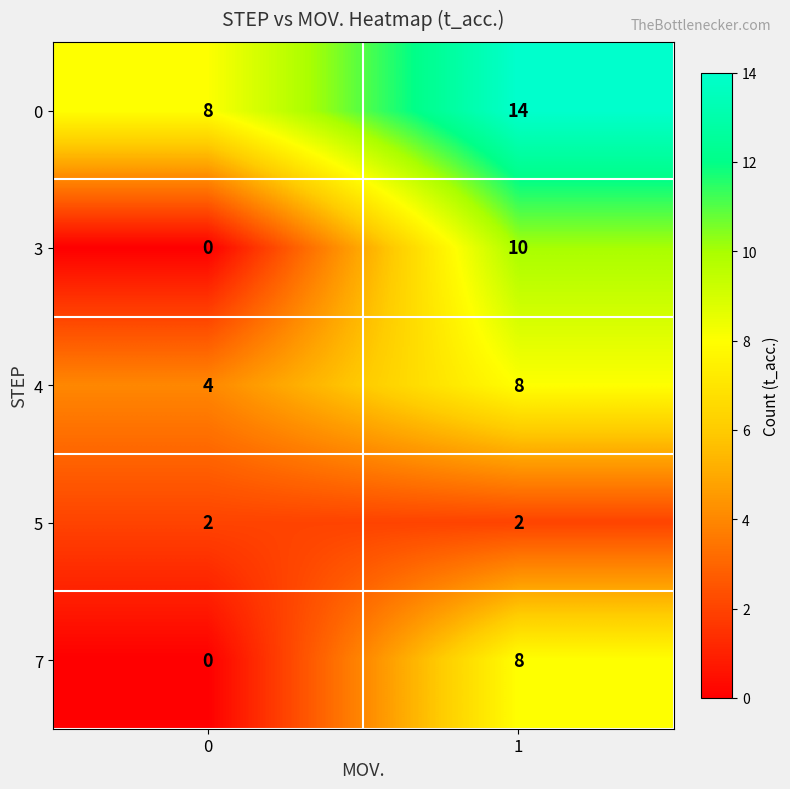

Reading left to right, transcribe all the data shown in this chart.

0: 8	14
3: 0	10
4: 4	8
5: 2	2
7: 0	8